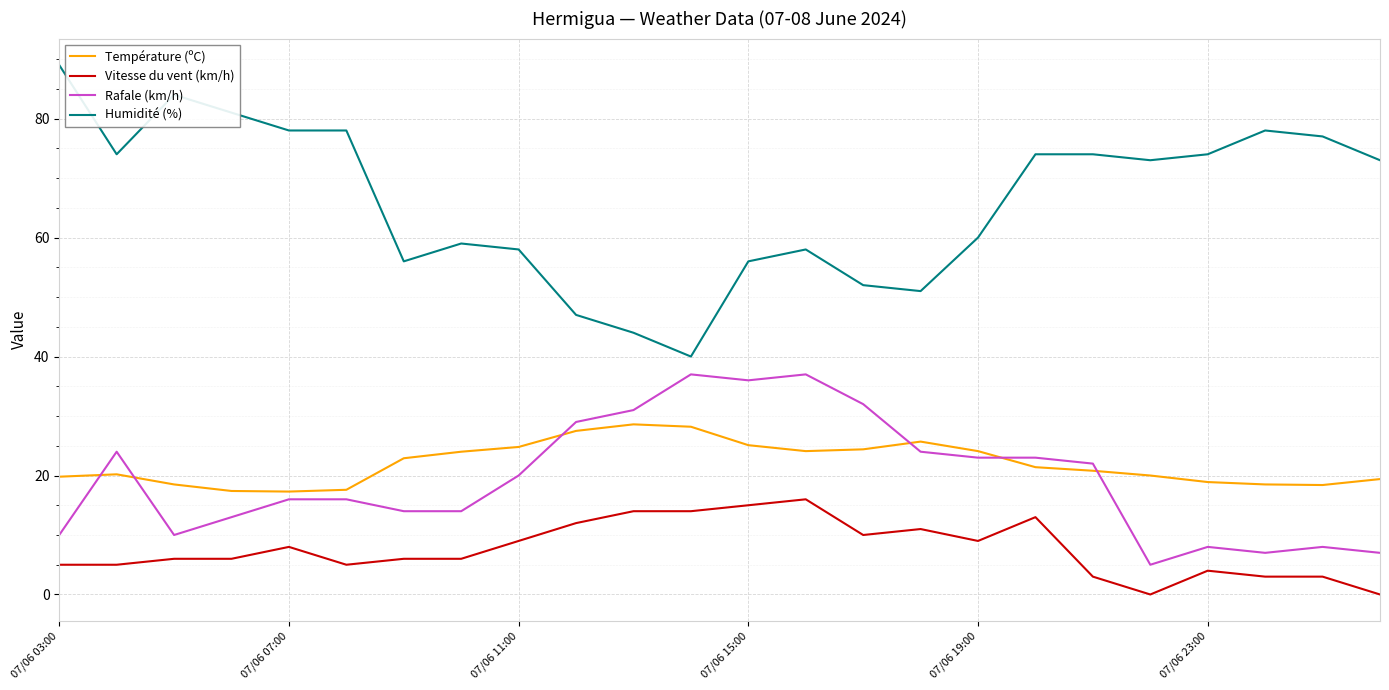

What are all the series names shown in the legend?

Température (ºC), Vitesse du vent (km/h), Rafale (km/h), Humidité (%)